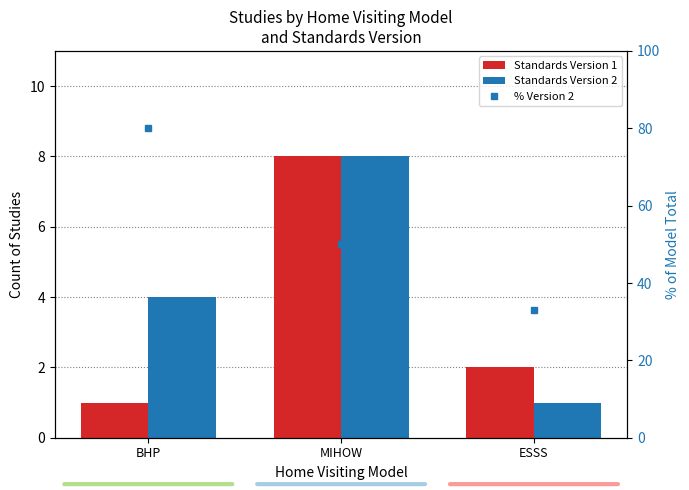

Which series changed the most between BHP and ESSS?

% Version 2